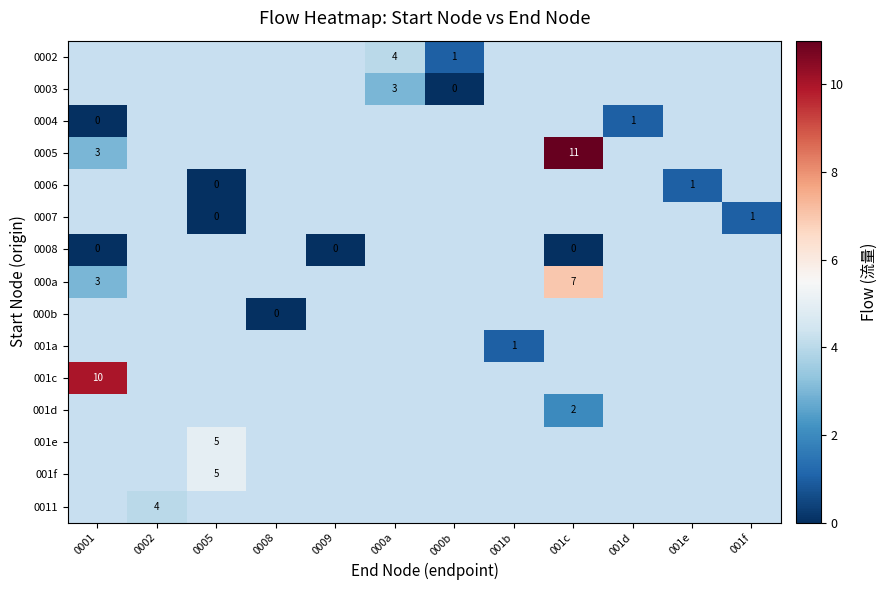

The 0004 series shows 1 at 001d. True or false?

True